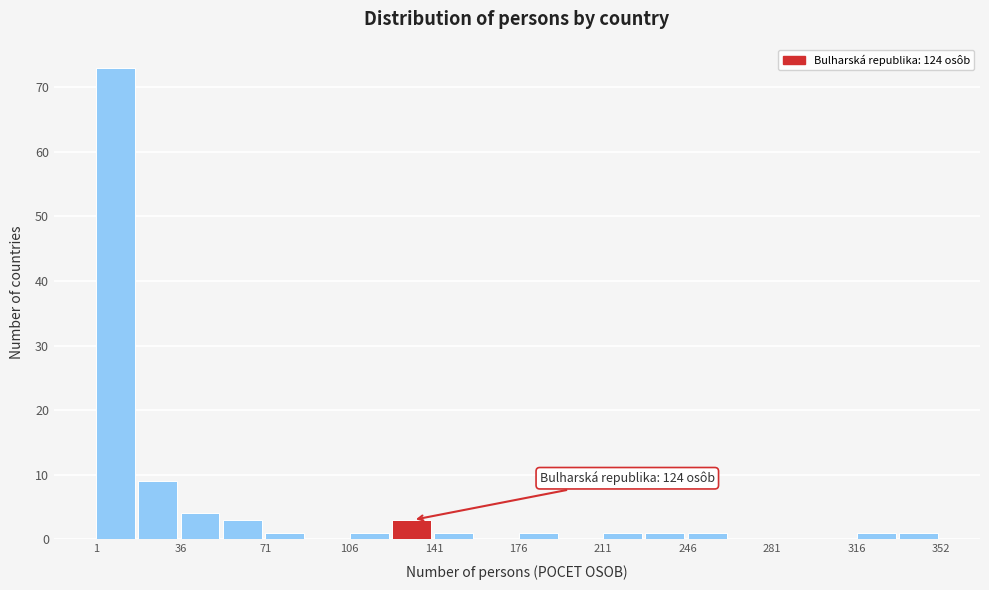

Read against the x-axis, roughly where is the centre of the tallest bar?

10